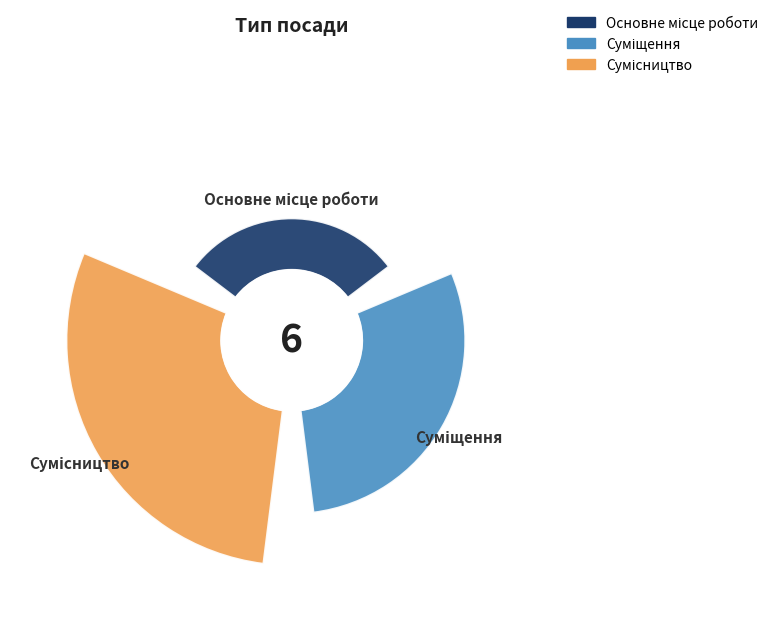

The 0 slice represents 17% of the pie. True or false?

True